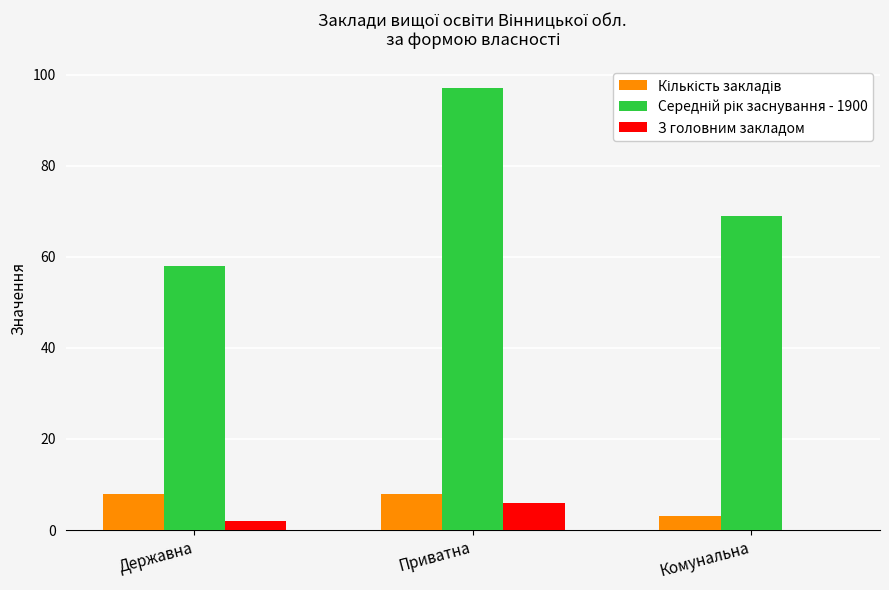

Which label corresponds to the largest value in the chart?

Приватна